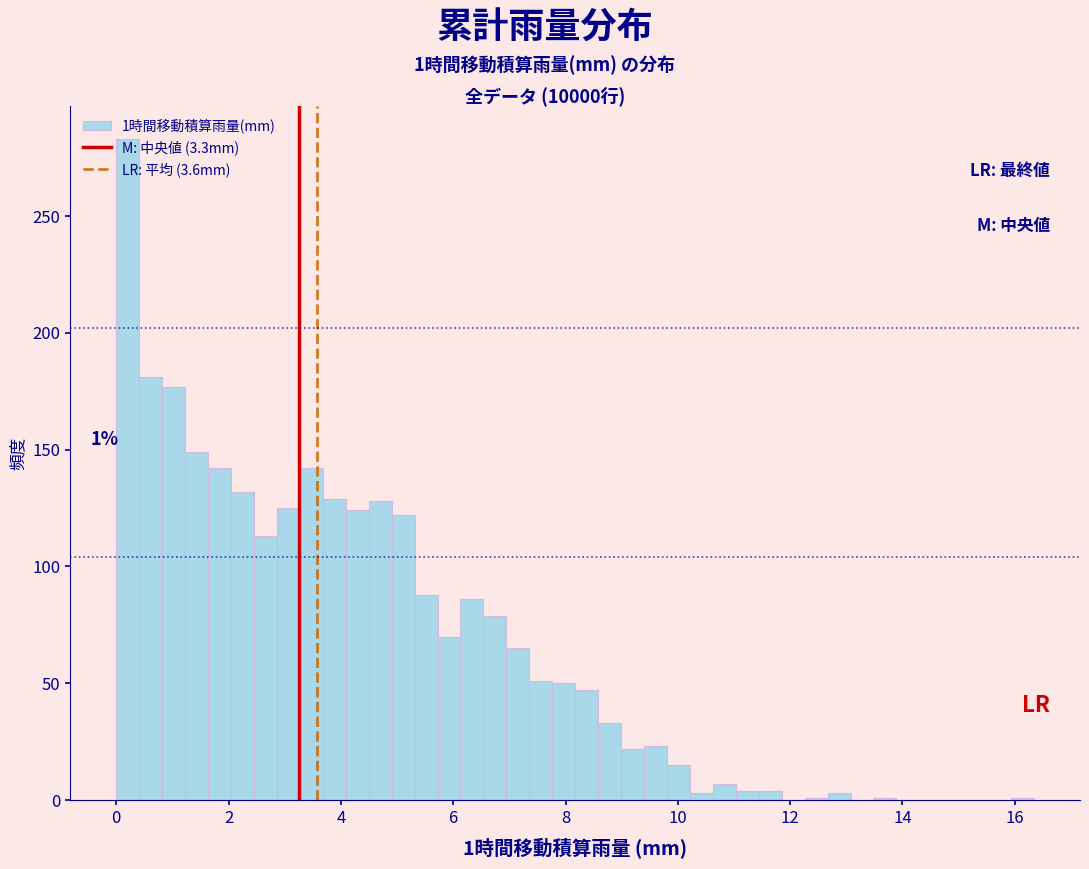

Around what value on the x-axis is the tallest bar? Give the approximate position of its centre, as read against the axis.

0.2